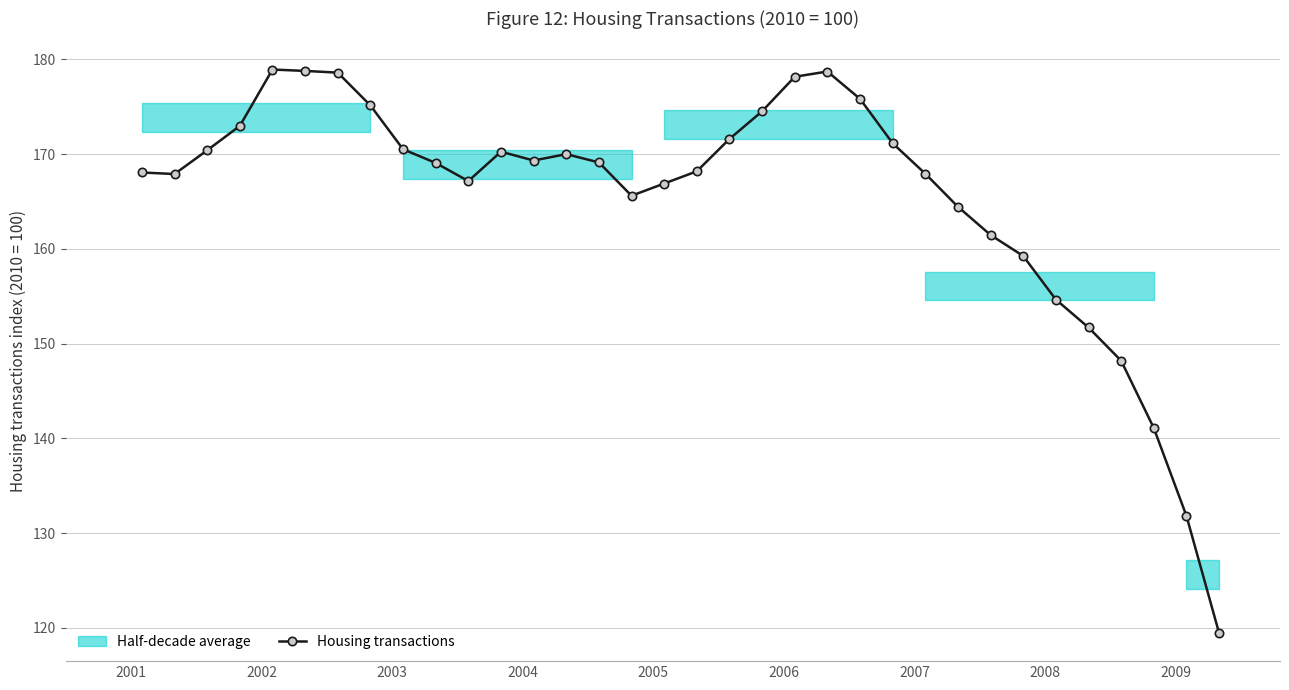

True or false: Housing transactions has more than 1 interior local peaks.

True